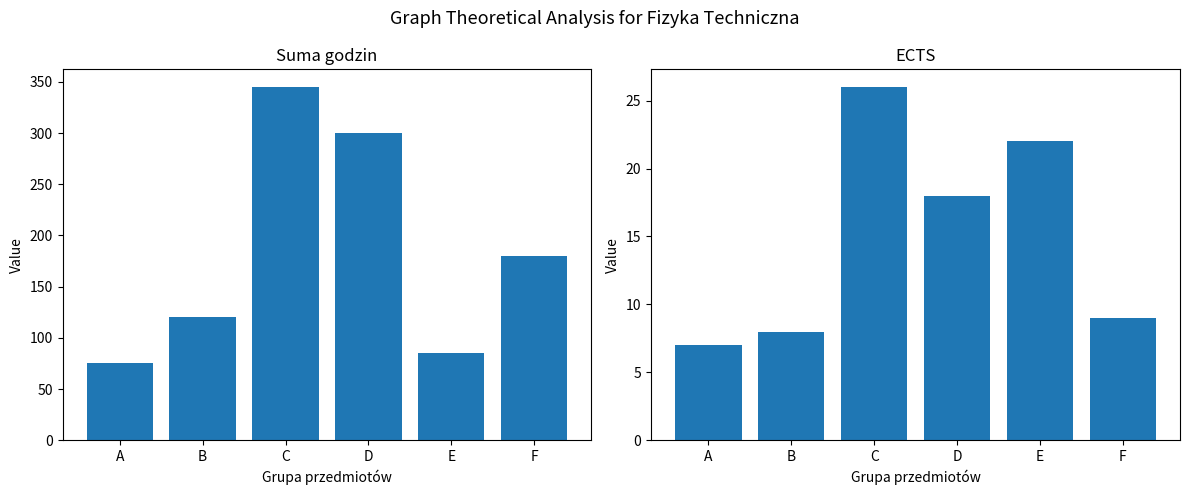

How many bars are there in total?

12